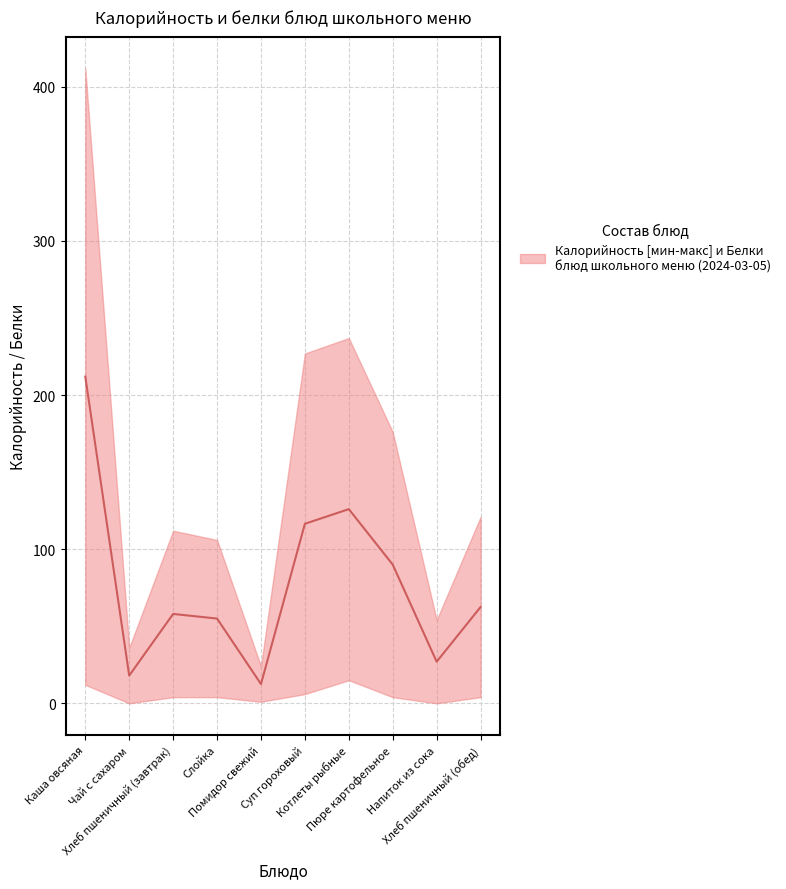

Rank the categories by value from lowest to highest.

Помидор свежий, Чай с сахаром, Напиток из сока, Слойка, Хлеб пшеничный (завтрак), Хлеб пшеничный (обед), Пюре картофельное, Суп гороховый, Котлеты рыбные, Каша овсяная